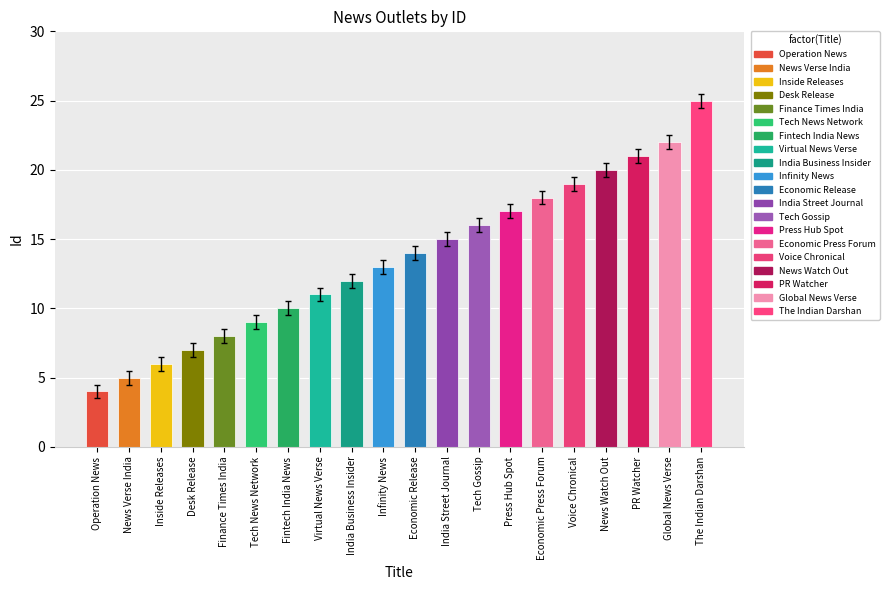

Does the chart contain any negative values?

No